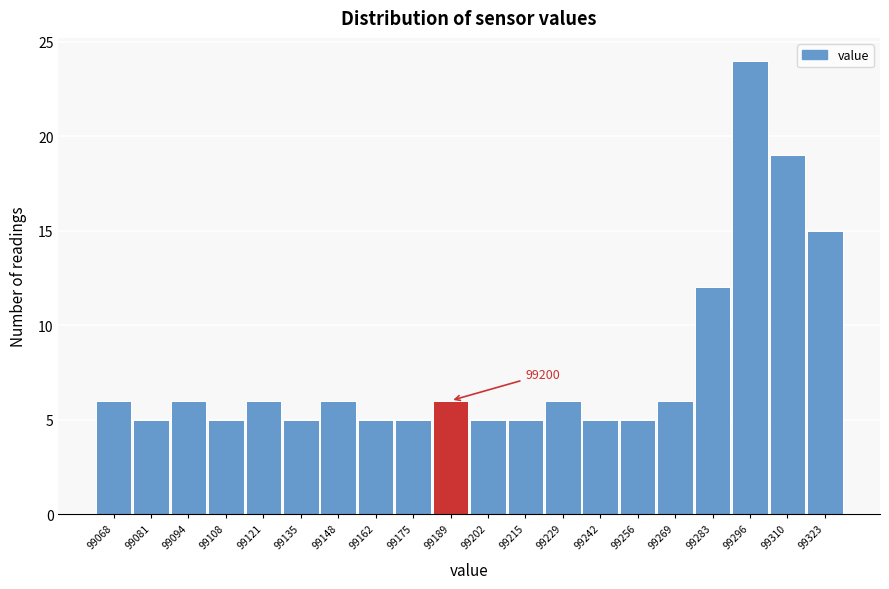

Reading left to right, list all the values displayed in this chart.

99068=6	99081=5	99094=6	99108=5	99121=6	99135=5	99148=6	99162=5	99175=5	99189=6	99202=5	99215=5	99229=6	99242=5	99256=5	99269=6	99283=12	99296=24	99310=19	99323=15